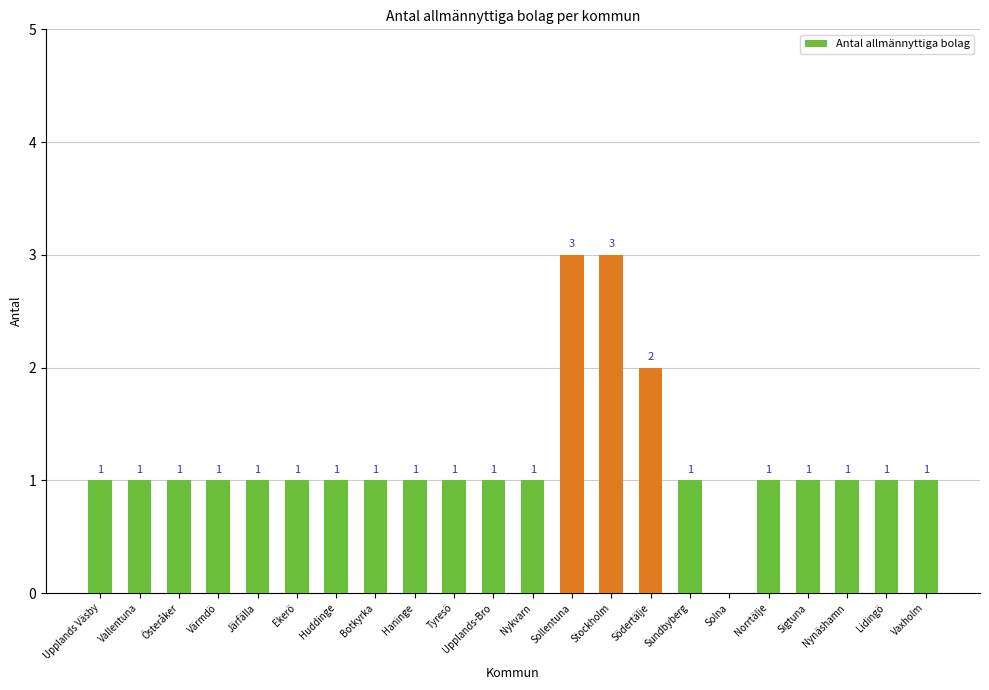

What is the sum of all values?

26